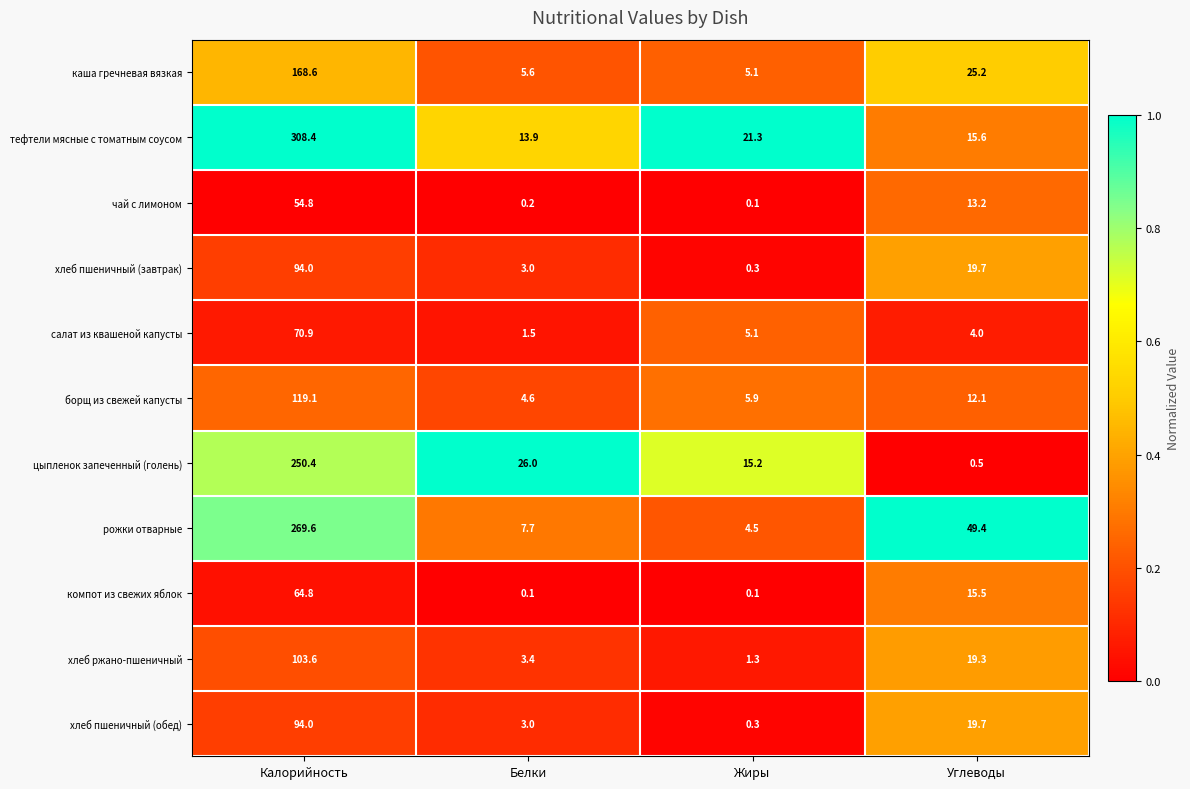

Count the number of categories in the chart.

4